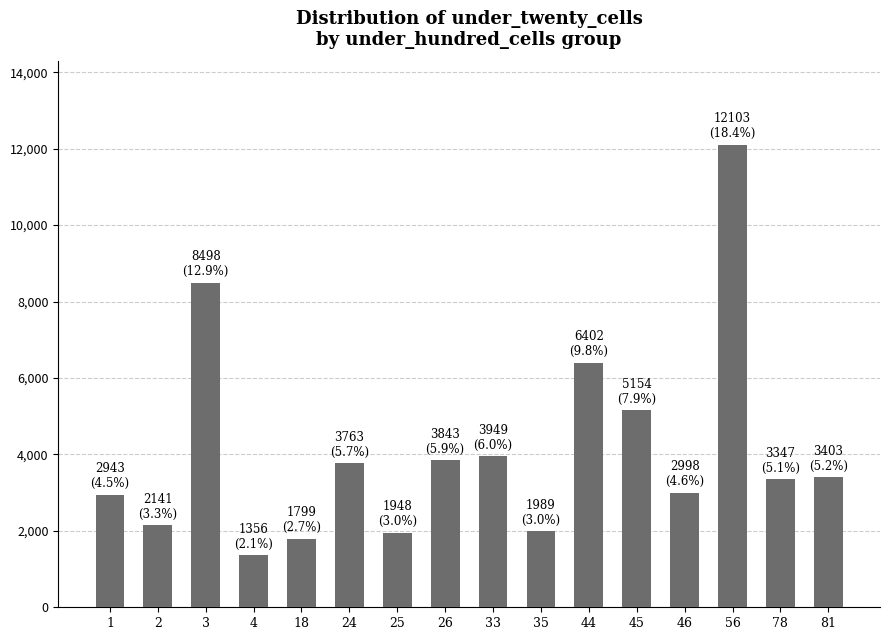

What value does the data have at 78, to the nearest 50?

3350